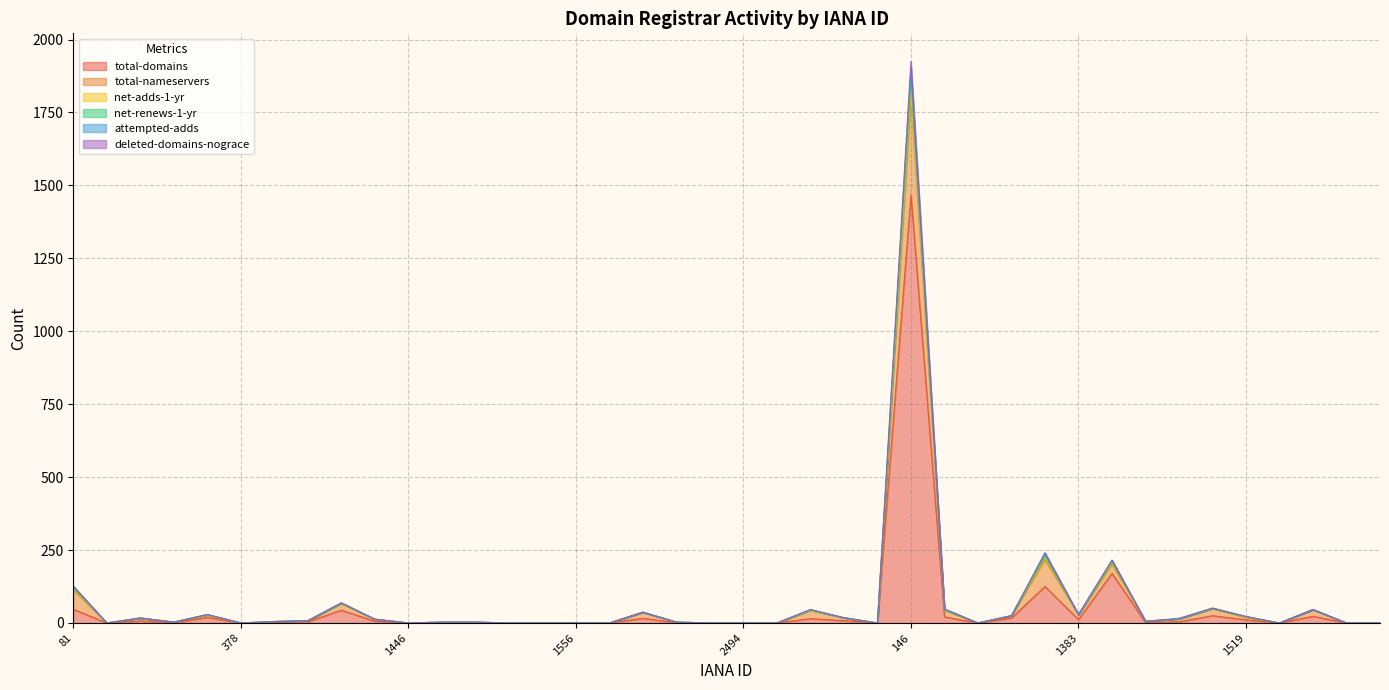

True or false: deleted-domains-nograce has more than 0 points higher than both neighbors.

True